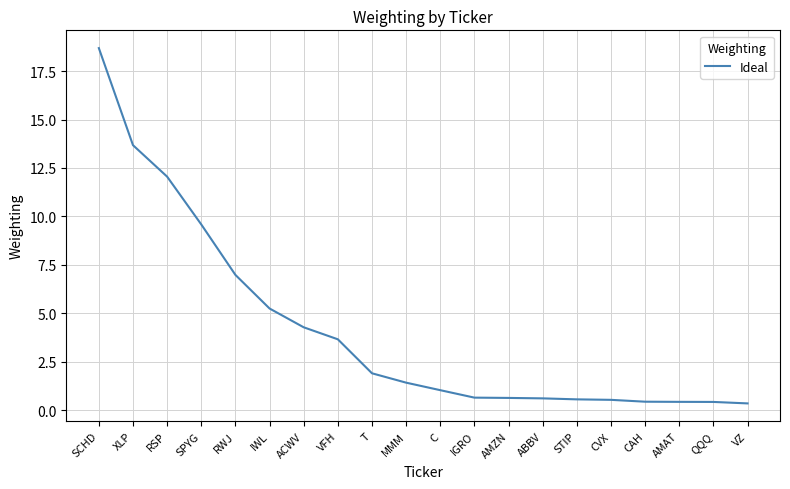

What is the difference between the maximum and minimum values?

18.3